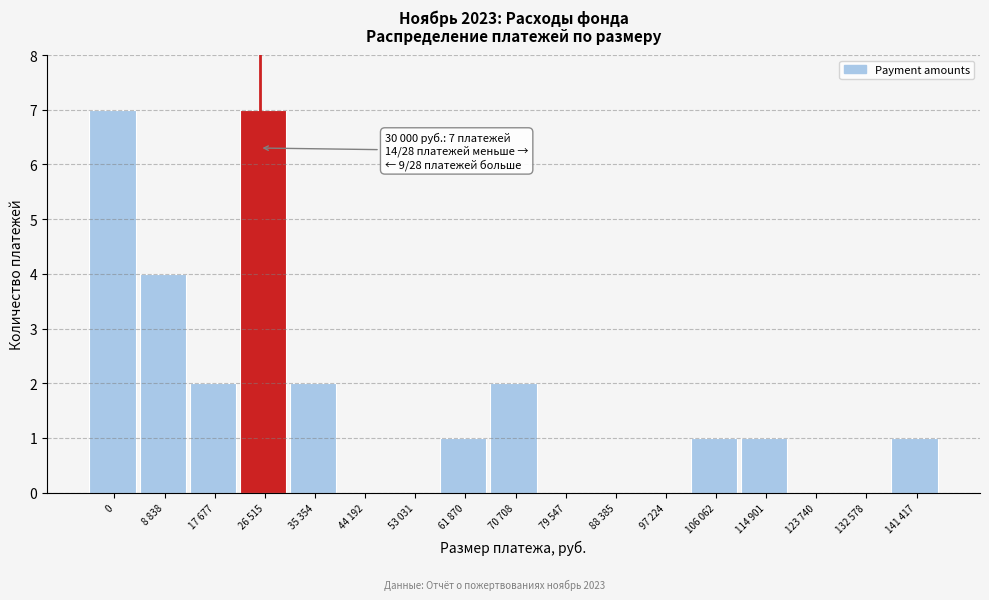

Reading right to left, what are all the values shown in this chart?

141 417=1	132 578=0	123 740=0	114 901=1	106 062=1	97 224=0	88 385=0	79 547=0	70 708=2	61 870=1	53 031=0	44 192=0	35 354=2	26 515=7	17 677=2	8 838=4	0=7